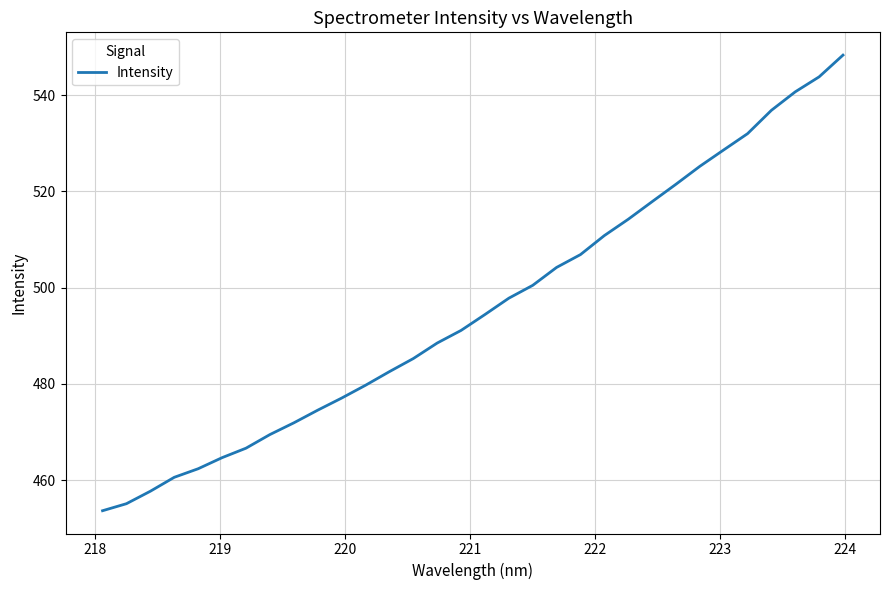

Reading right to left, extract all data points from this chart.

548.3	543.8	540.7	536.9	532.0	528.6	525.2	521.5	517.9	514.2	510.8	506.9	504.2	500.5	497.8	494.4	491.1	488.5	485.3	482.6	479.7	477.1	474.6	471.9	469.5	466.7	464.7	462.4	460.6	457.7	455.1	453.7